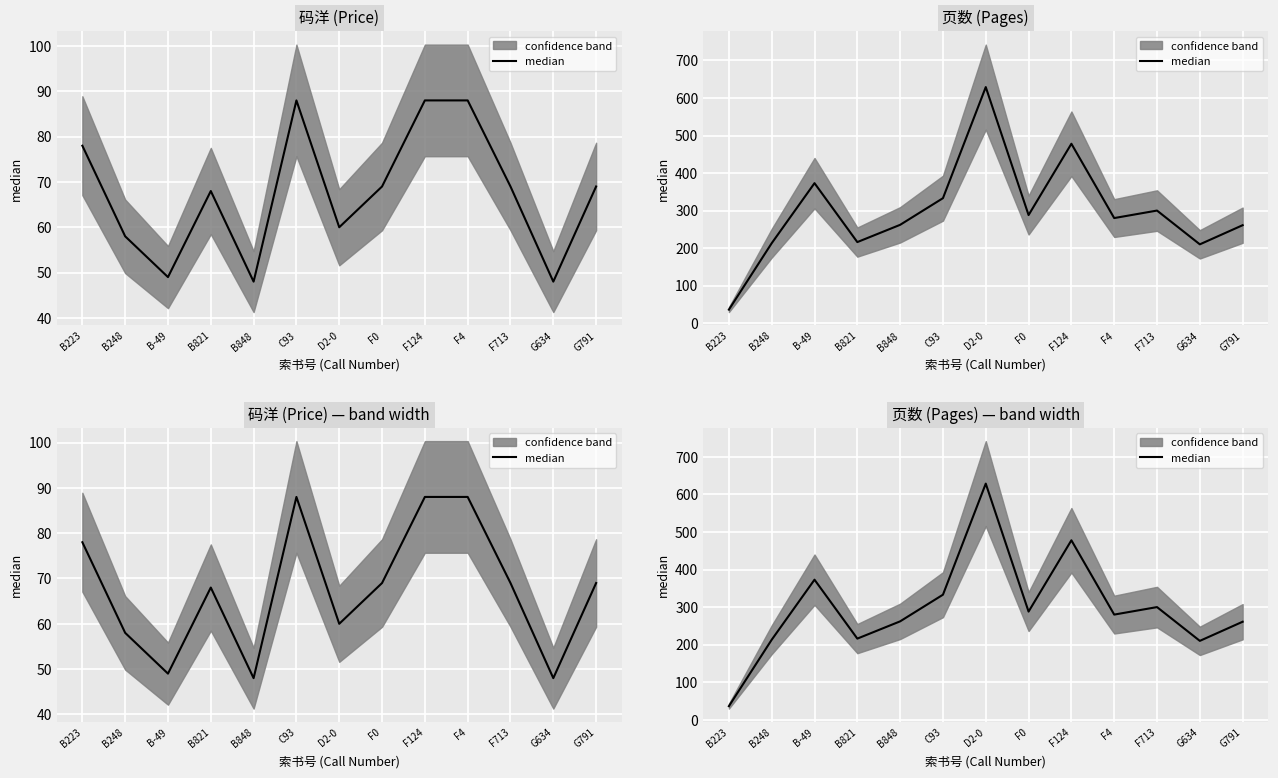

Is it true that the value at D2-0 is 629?

True